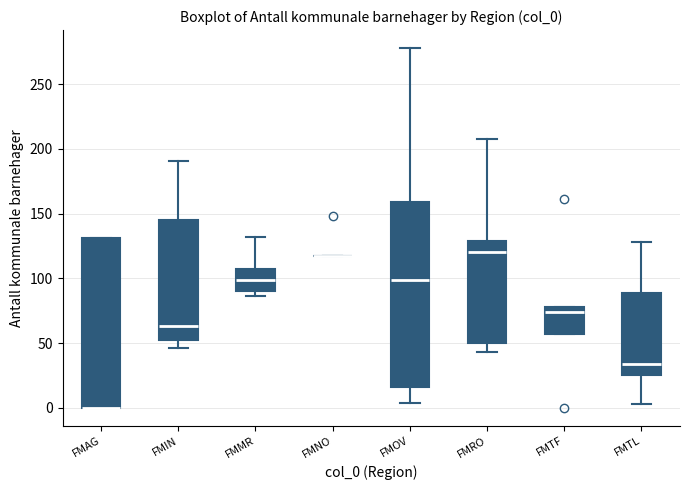

Reading left to right, read every box against the y-axis: the position of its median line, the range the box covers, and the ends of its whiskers. The values are not printed on the chart, so give them approximately, as read against the axis.

FMAG: median 0 (drawn on the box's lower edge), box 0 to 130, whiskers 0 to 130
FMIN: median 65, box 50 to 145, whiskers 45 to 190
FMMR: median 100, box 90 to 105, whiskers 85 to 130
FMNO: box collapsed to a line at 115, whiskers 115 to 115
FMOV: median 100, box 15 to 160, whiskers 5 to 280
FMRO: median 120, box 50 to 130, whiskers 45 to 210
FMTF: median 75, box 55 to 80, whiskers 55 to 80
FMTL: median 35, box 25 to 90, whiskers 5 to 130